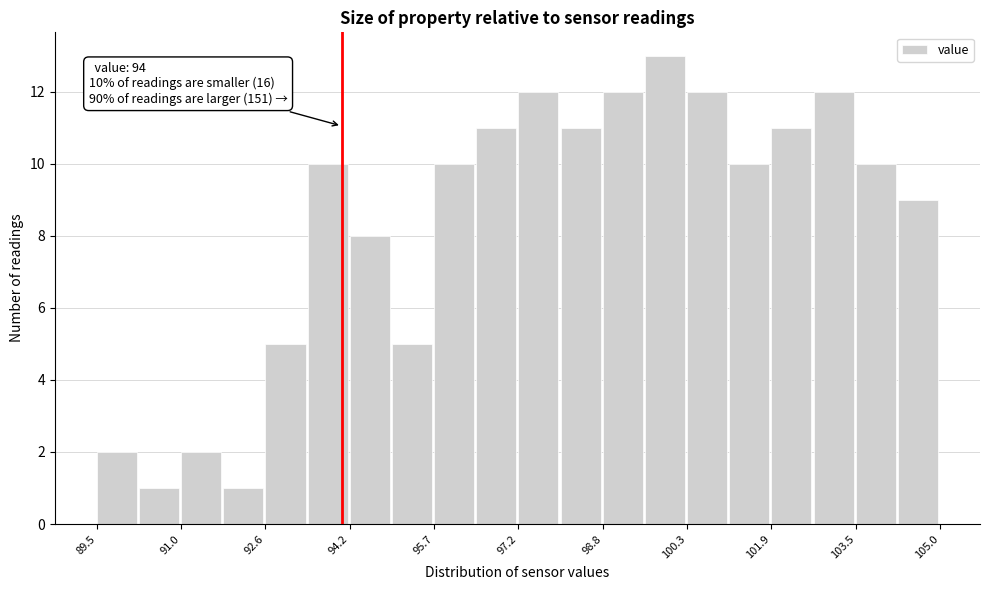

Read against the x-axis, roughly where is the centre of the tallest bar?

100.0